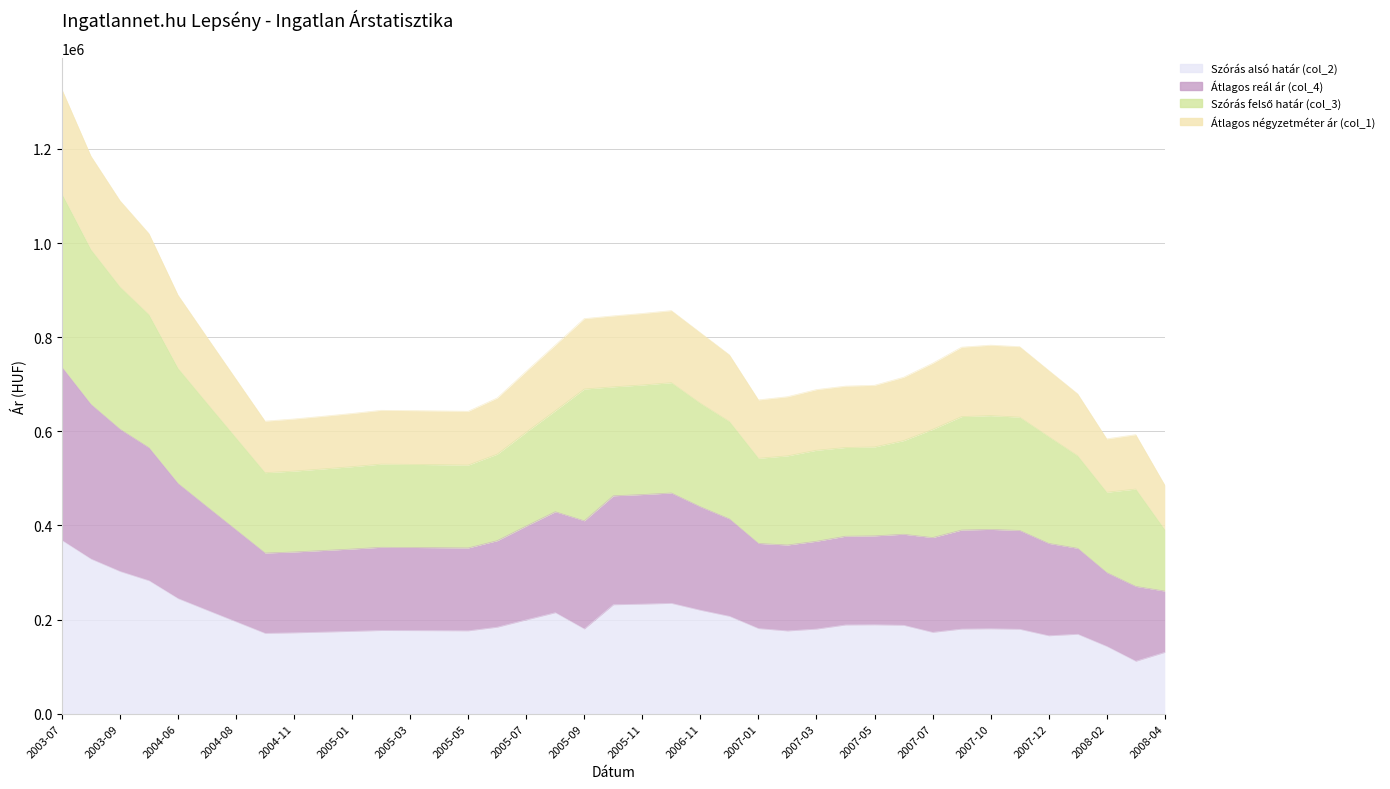

What is the value of the Szórás alsó határ (col_2) point at the 22nd from the left?

234433